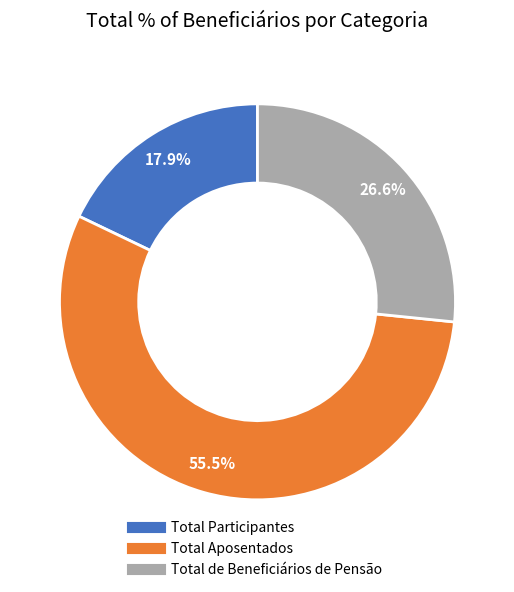

What is the total percentage of Total Aposentados and Total de Beneficiários de Pensão?

82.1%